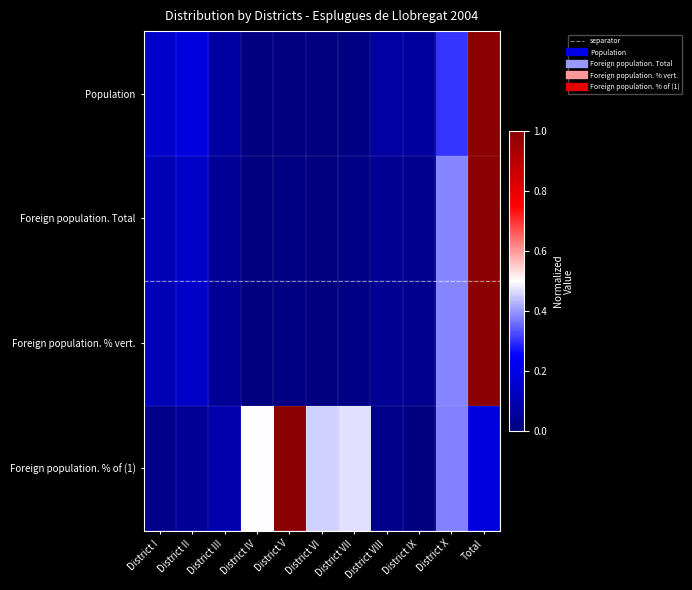

At which label is Foreign population. % of (1) closest to 0?

District IX